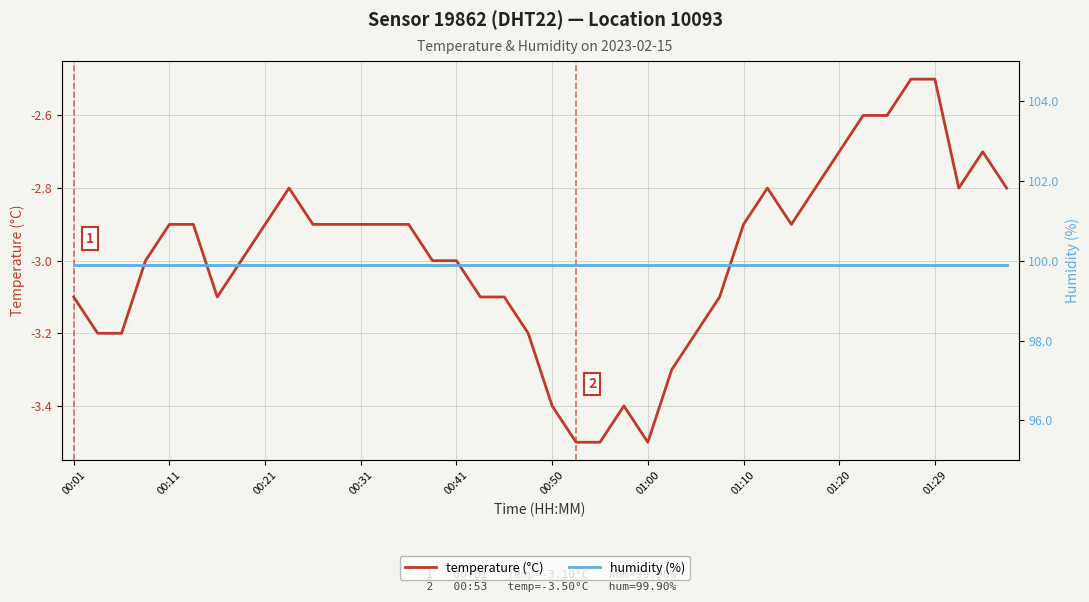

What is the difference between the second highest and minimum values in the temperature (°C) series?

1.0